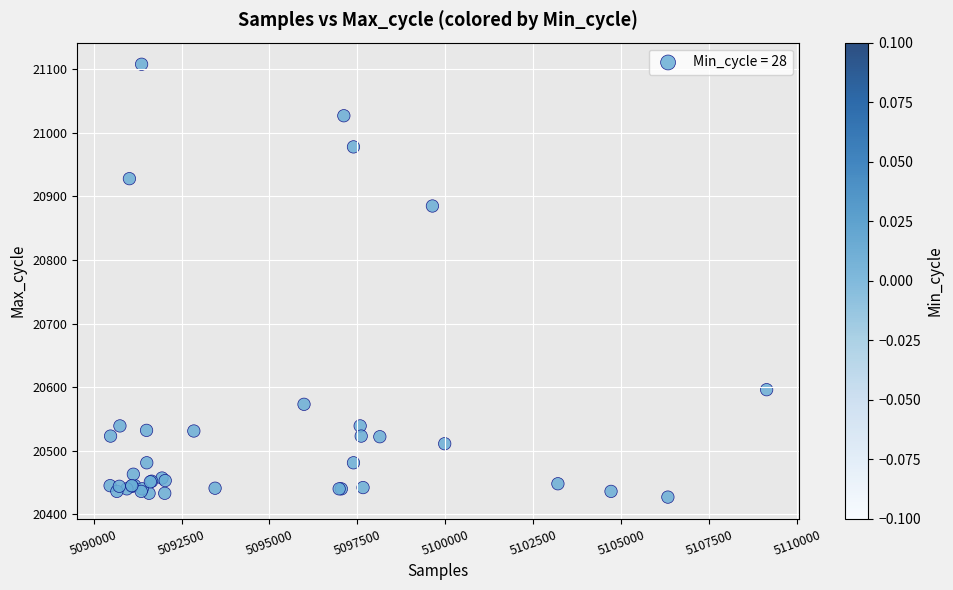

What Y value in the scatter plot is closest to 20767?

20885